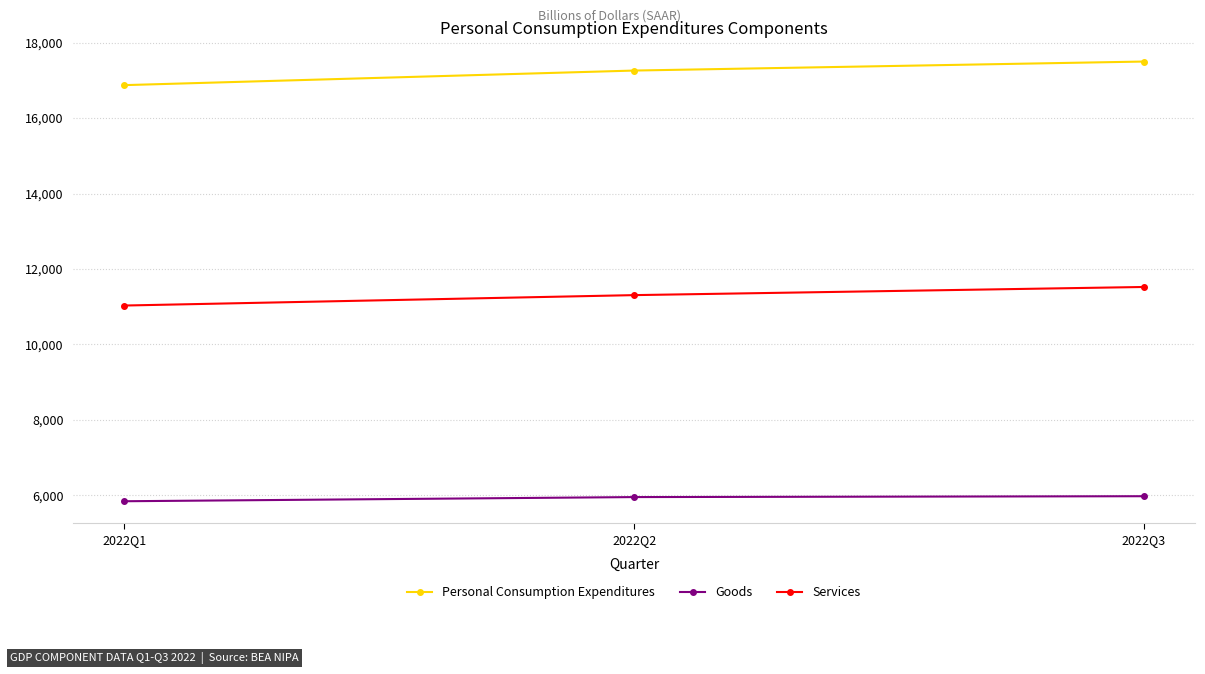

At which label is Services closest to 11277?

2022Q2